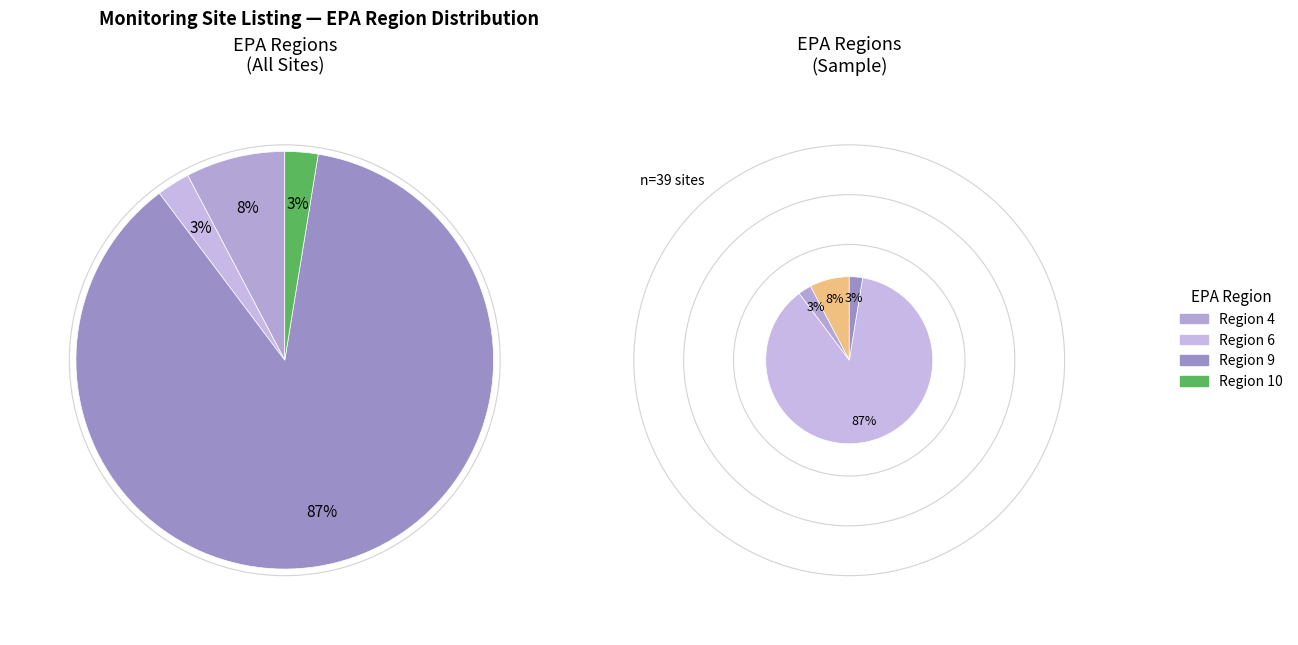

The EPA Region 2 slice represents 16% of the pie. True or false?

False